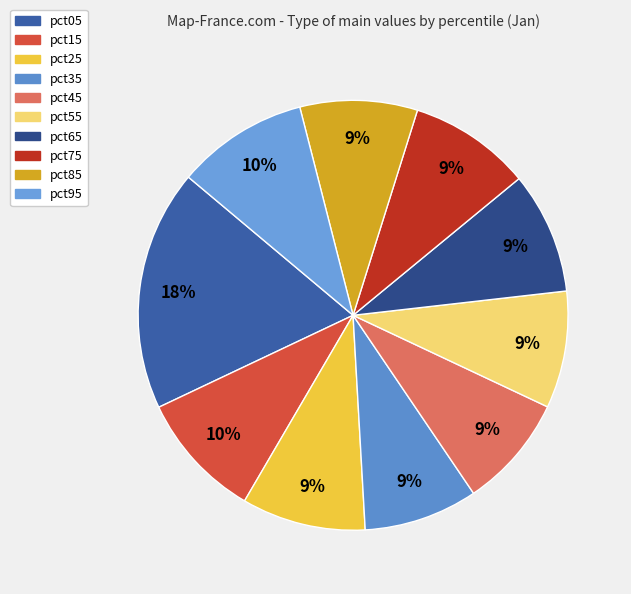

Does pct55 account for over 50% of the chart?

No